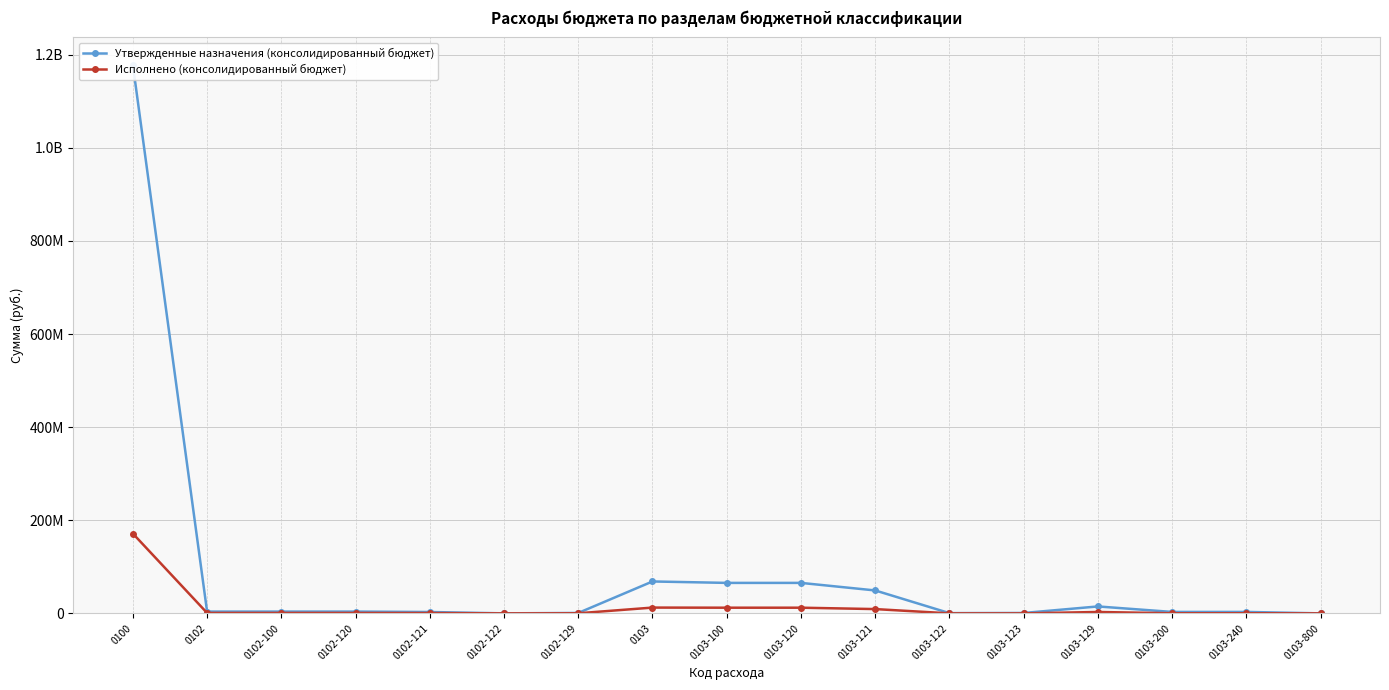

True or false: Исполнено (консолидированный бюджет) has a value of 9191261.9 at 0103-121.

True